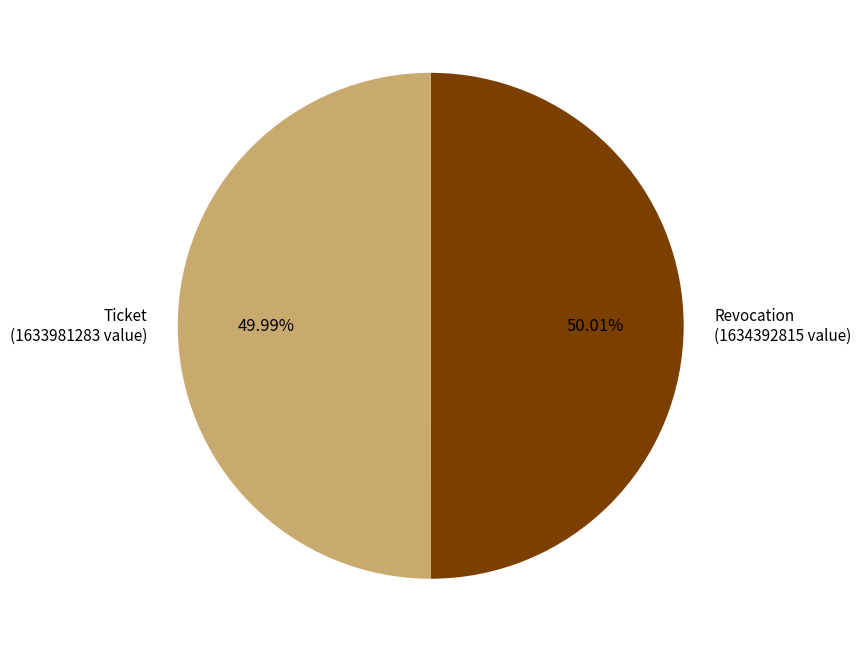

Count the number of slices in the pie.

2